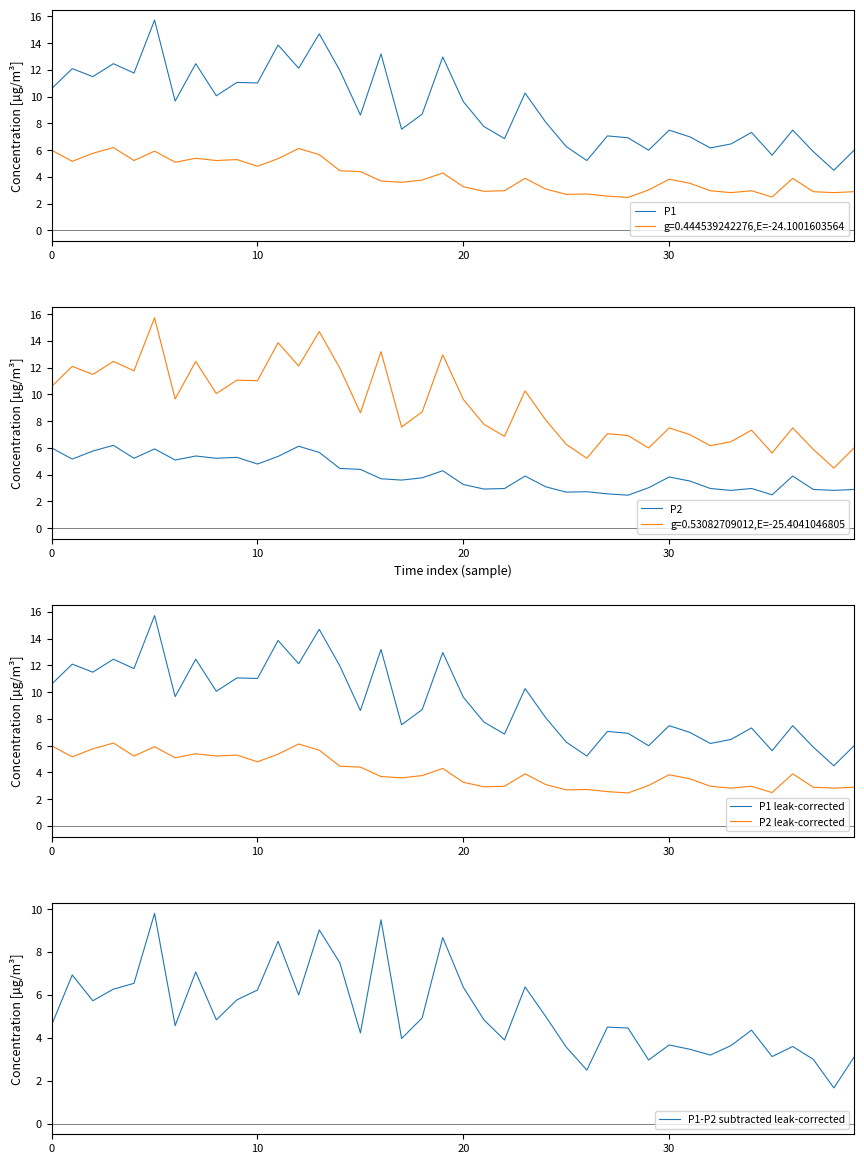

Rank the series by their maximum value, from highest to lowest.

P1, P1 leak-corrected, P1-P2 subtracted leak-corrected, P2, P2 leak-corrected